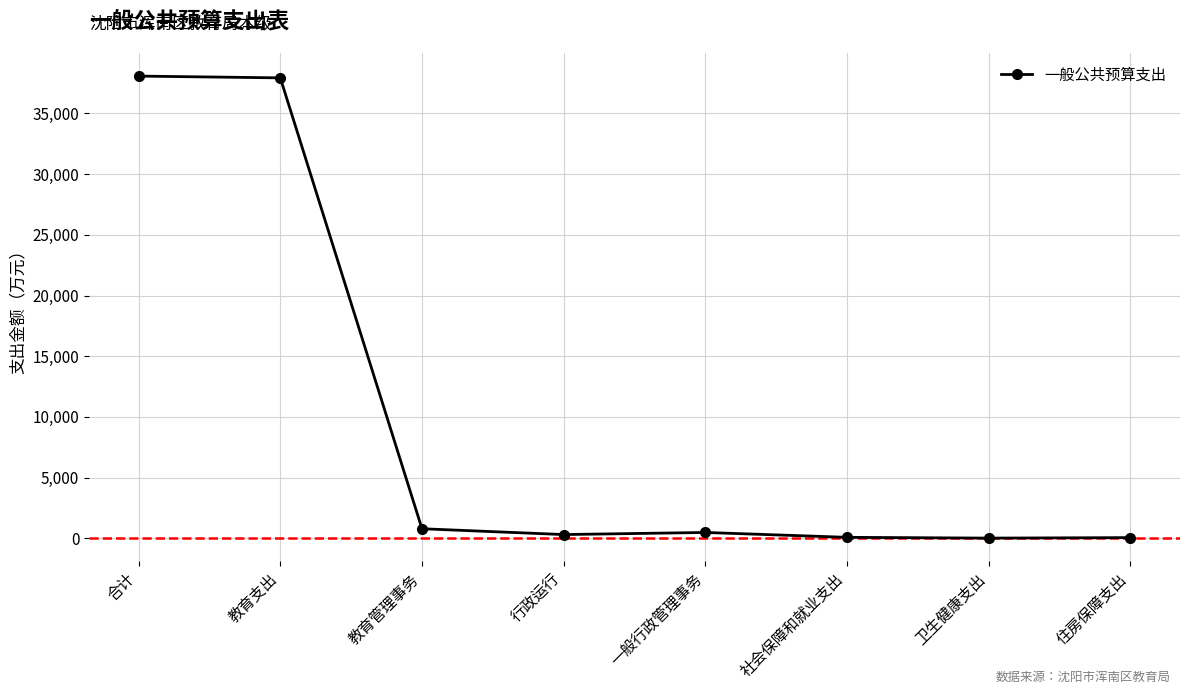

What is the label of the 4th point from the left?

行政运行